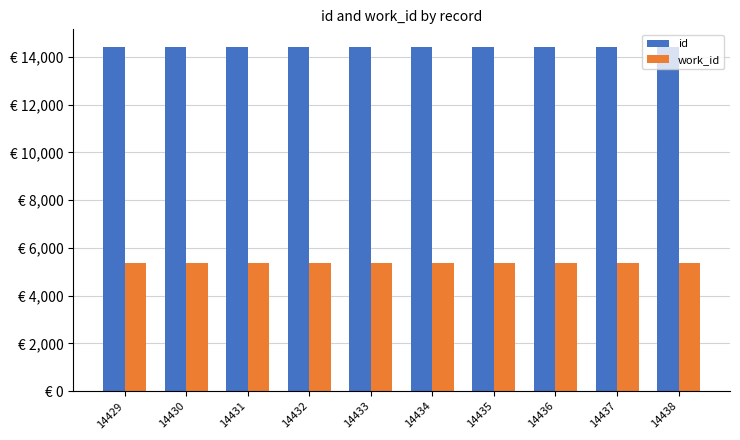

True or false: id has a value of 21364 at 14433.

False